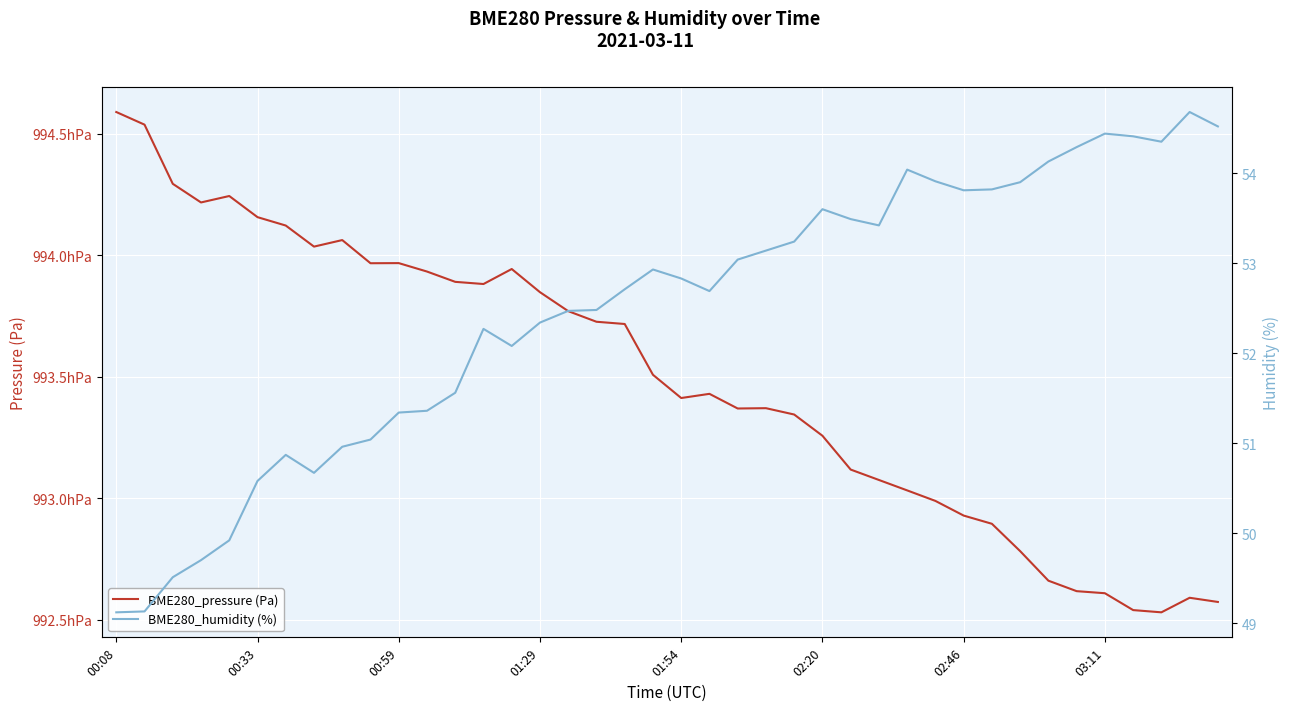

What are all the series names shown in the legend?

BME280_pressure (Pa), BME280_humidity (%)